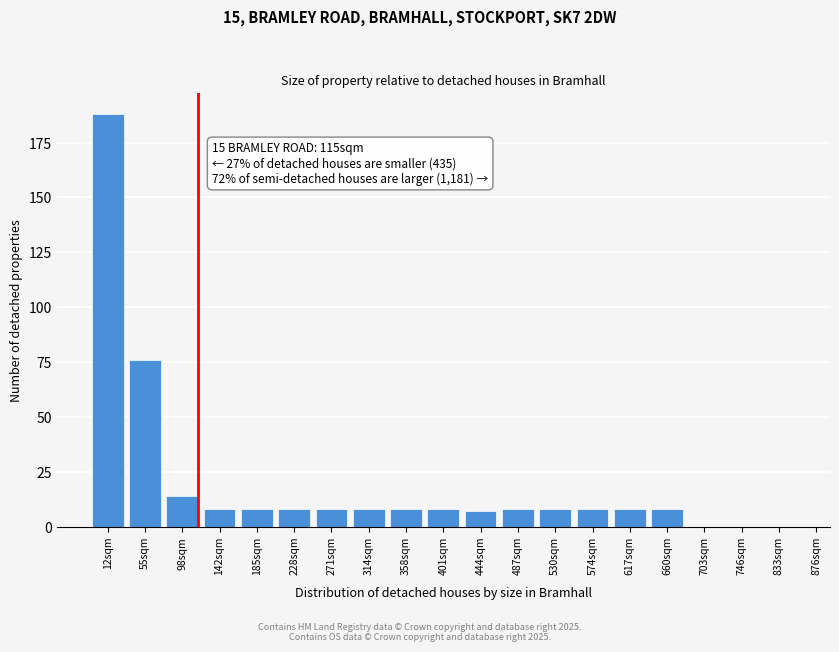

Reading right to left, transcribe all the data shown in this chart.

833sqm=0	746sqm=0	703sqm=0	660sqm=8	617sqm=8	574sqm=8	530sqm=8	487sqm=8	444sqm=7	401sqm=8	358sqm=8	314sqm=8	271sqm=8	228sqm=8	185sqm=8	142sqm=8	98sqm=14	55sqm=76	12sqm=188